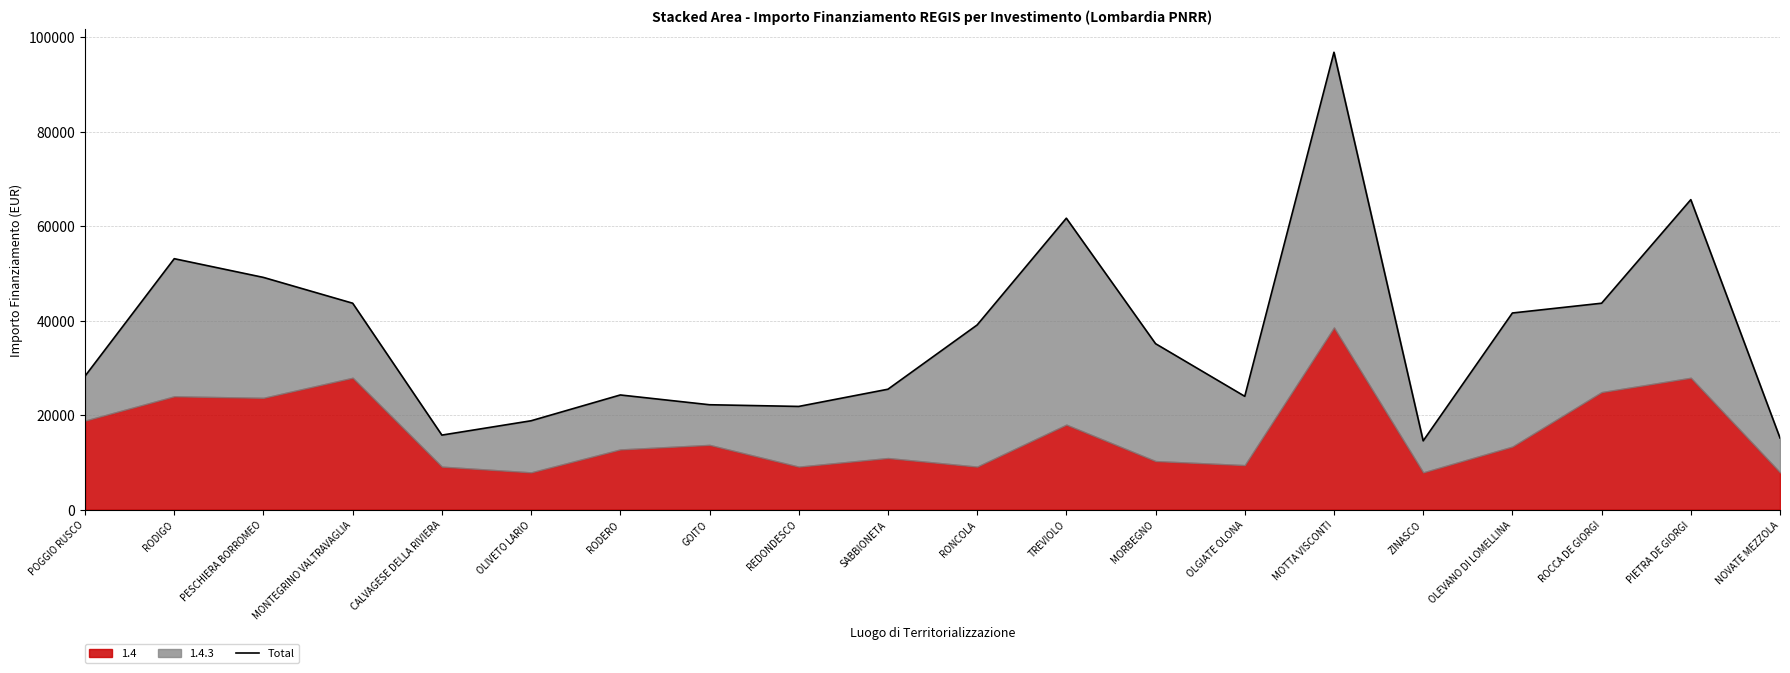

What is the difference between the maximum and second lowest values?

81662